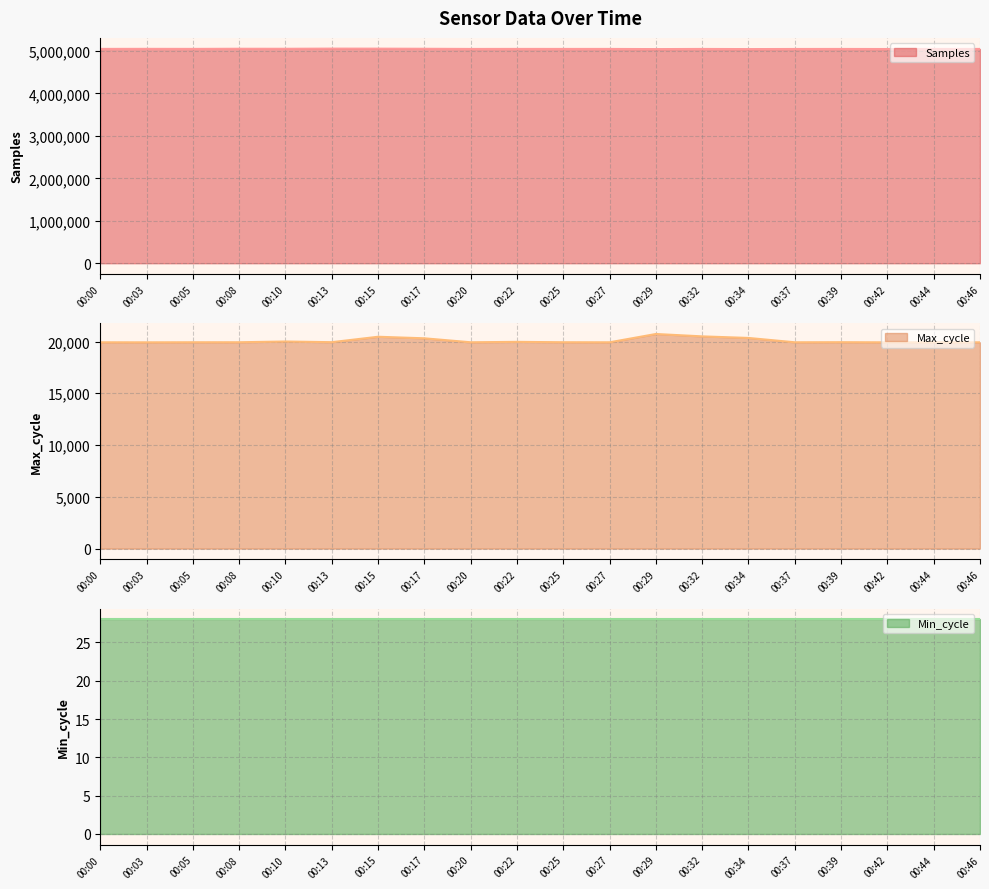

In Max_cycle, how many points are lower than both neighbors (excluding endpoints)?

6